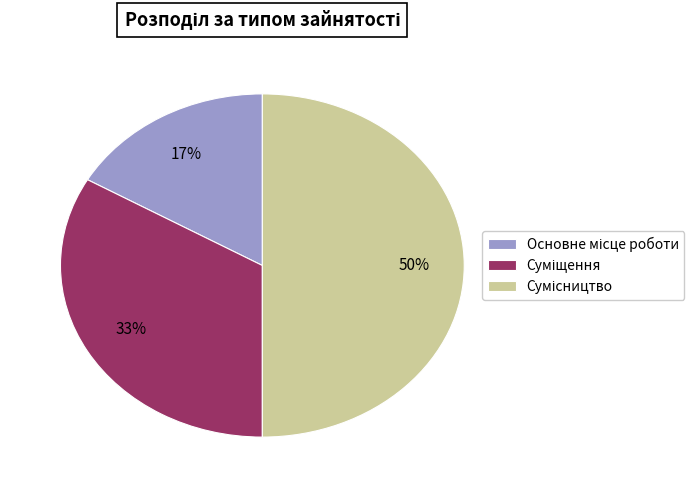

To the nearest percent, what is the difference between the largest and smallest slice percentages?

33%